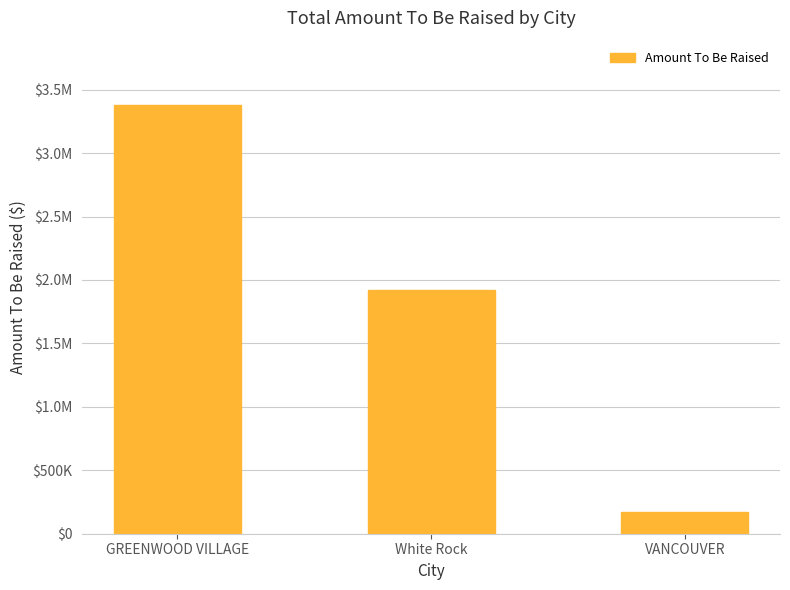

Are the bars horizontal?

No